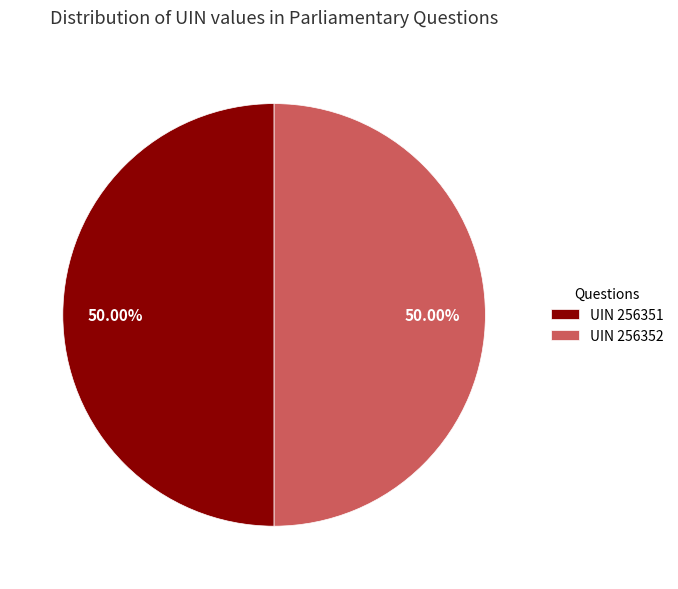

Do UIN 256352 and UIN 256351 together represent more than half of the pie?

Yes